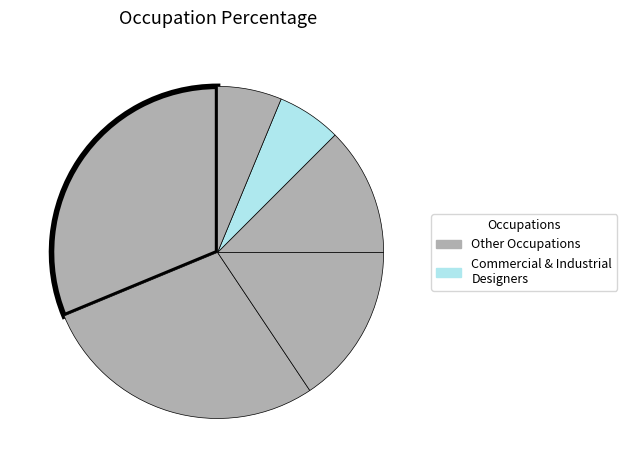

Does any single category account for the majority?

No